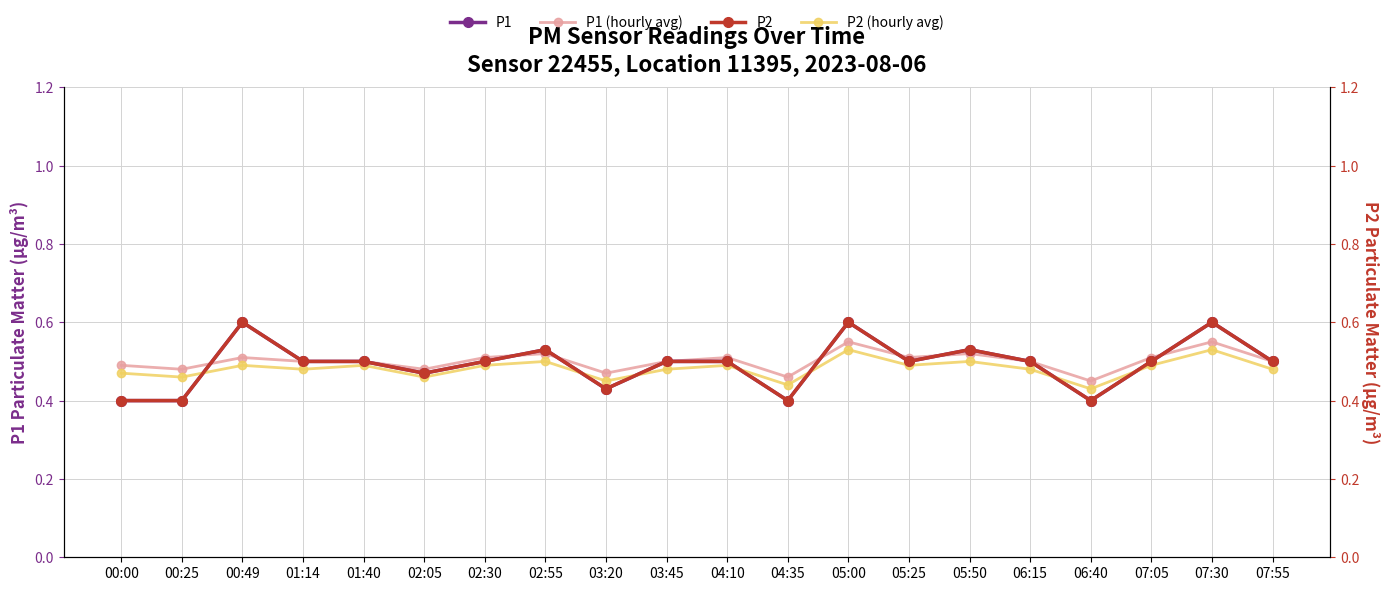

What is the label of the 6th point from the left?

02:05